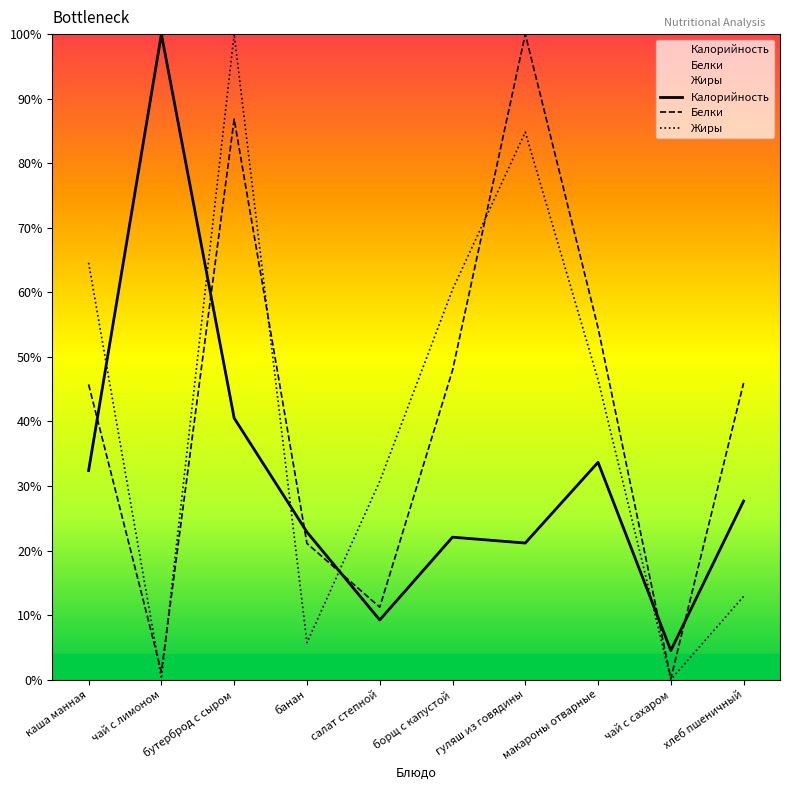

What is the sum of all Жиры values?

405.8